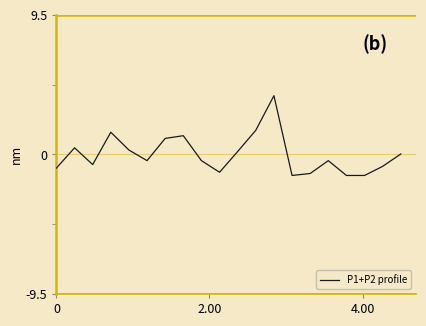

What is the difference between the maximum and minimum values?

5.4